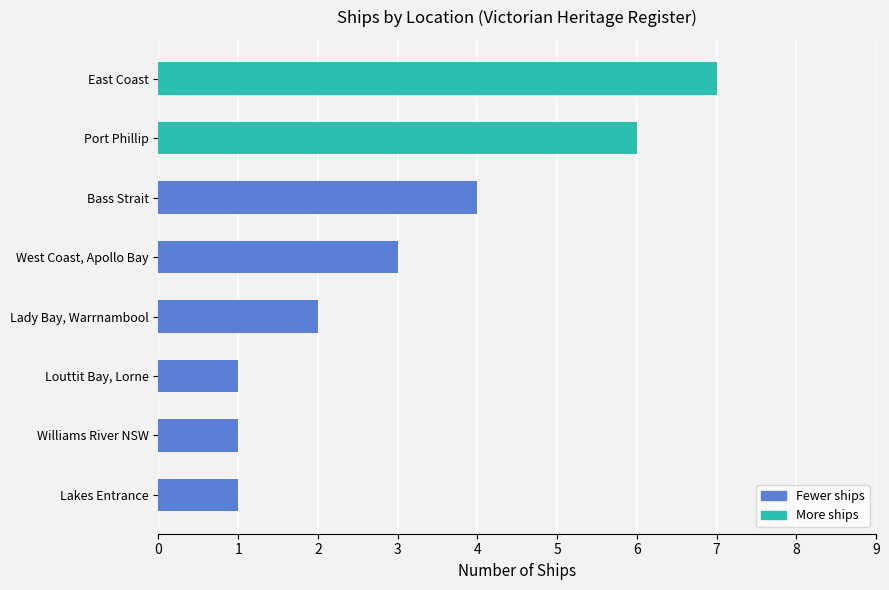

How many data points does each series have?

8